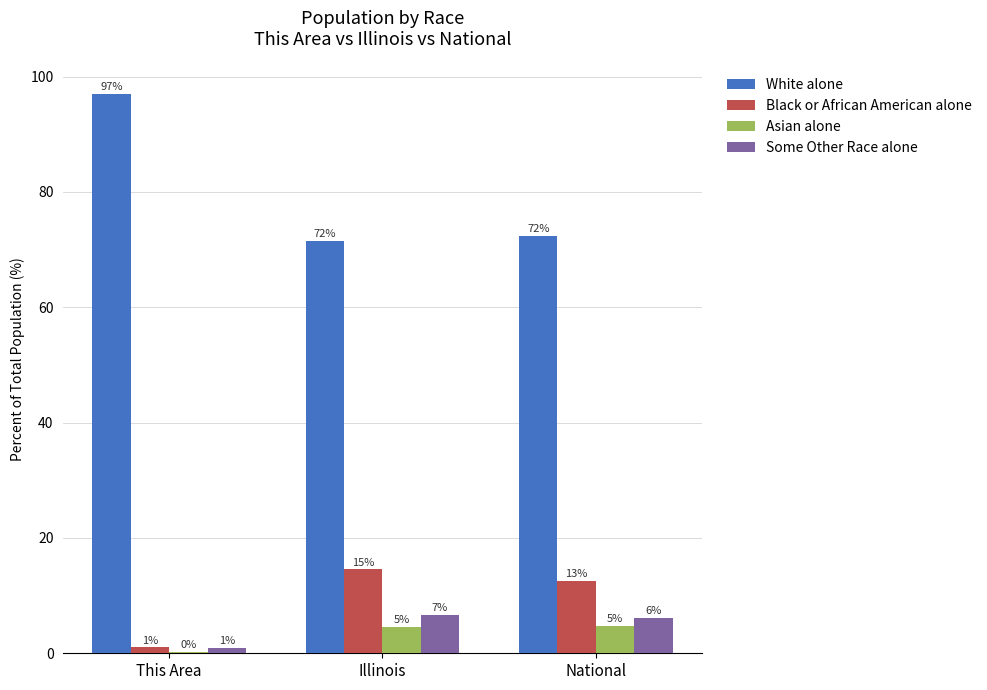

Read the Asian alone value at National.

4.8